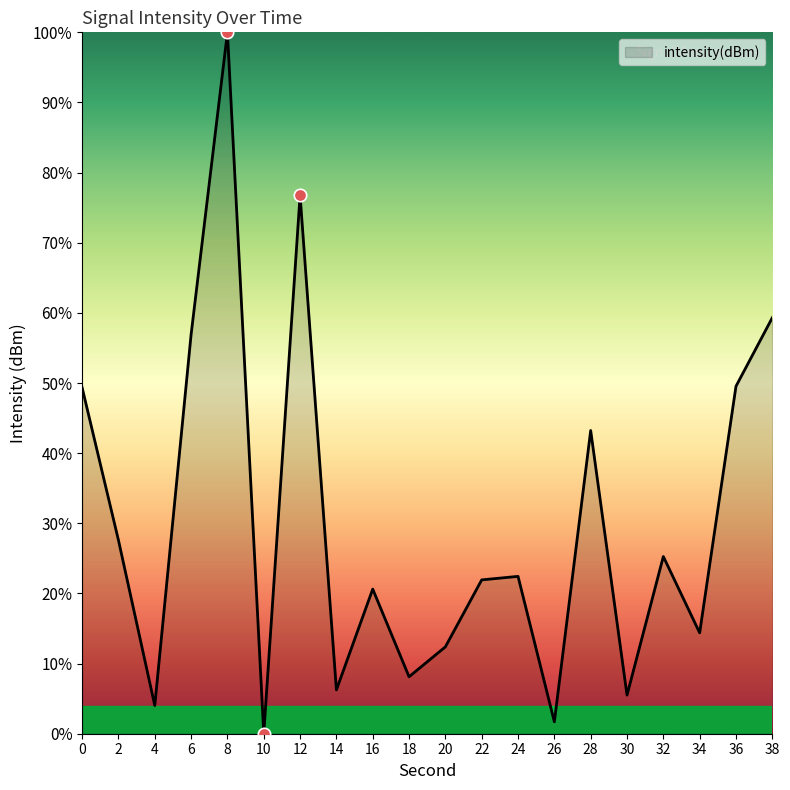

Which has a higher value, 20 or 4?

20